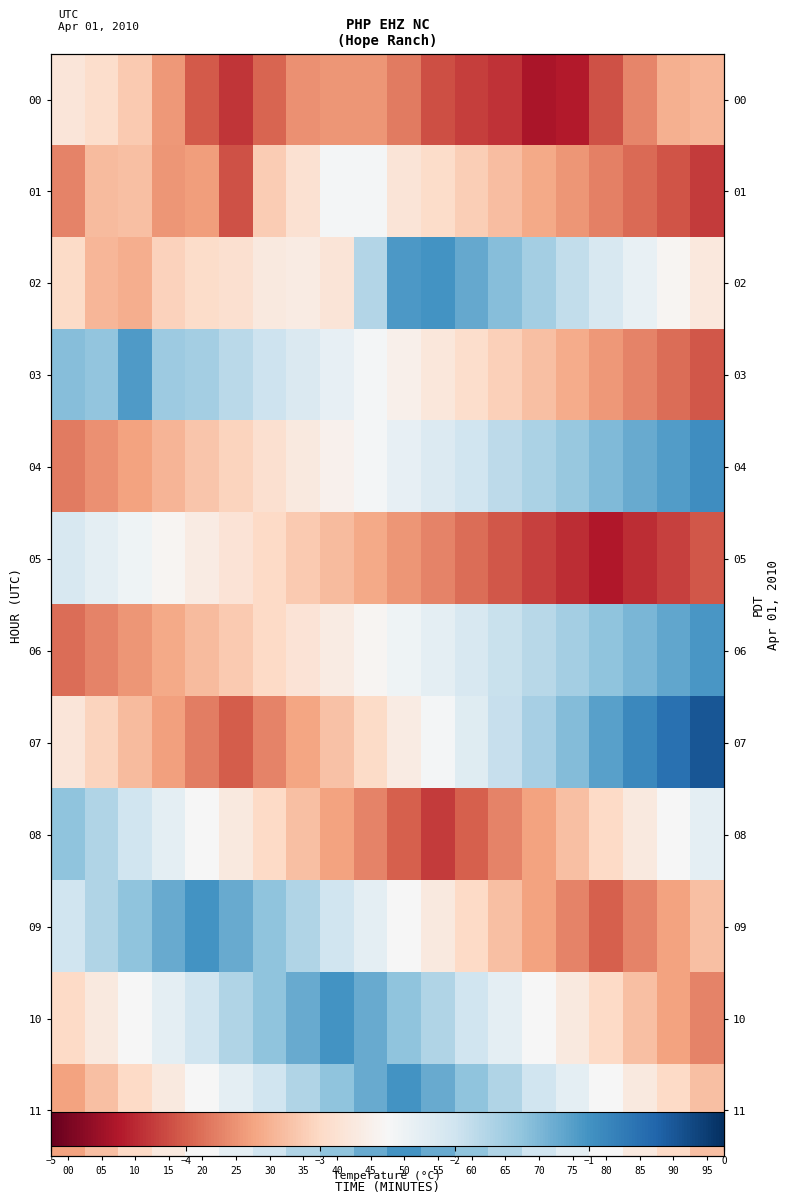

At how many categories does at least one series exceed -3?

20